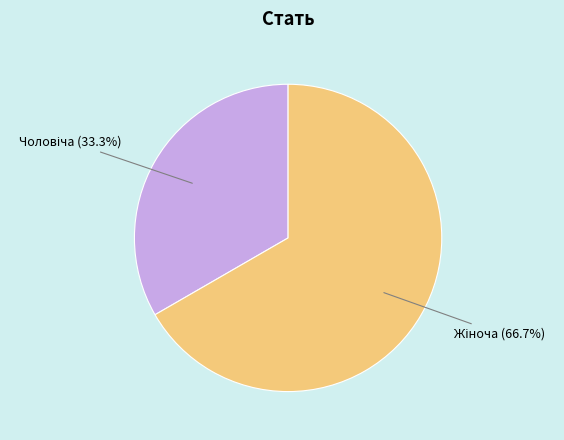

Is there any slice that represents more than half of the pie?

Yes